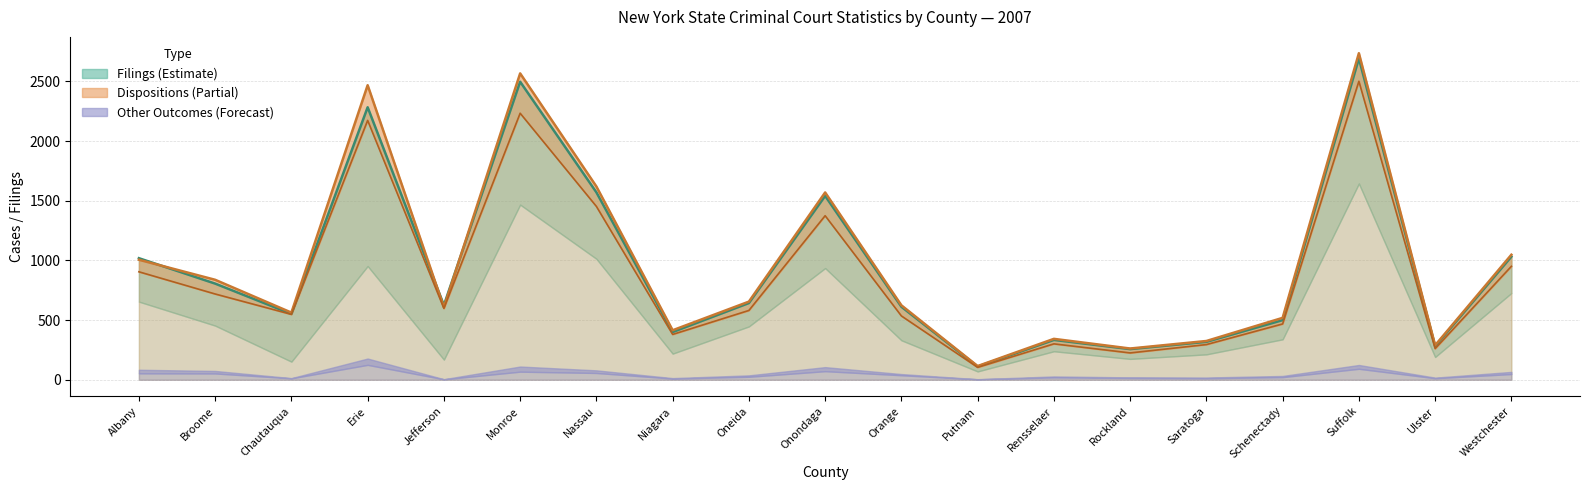

Read the Total Dispositions value at Westchester.

1048